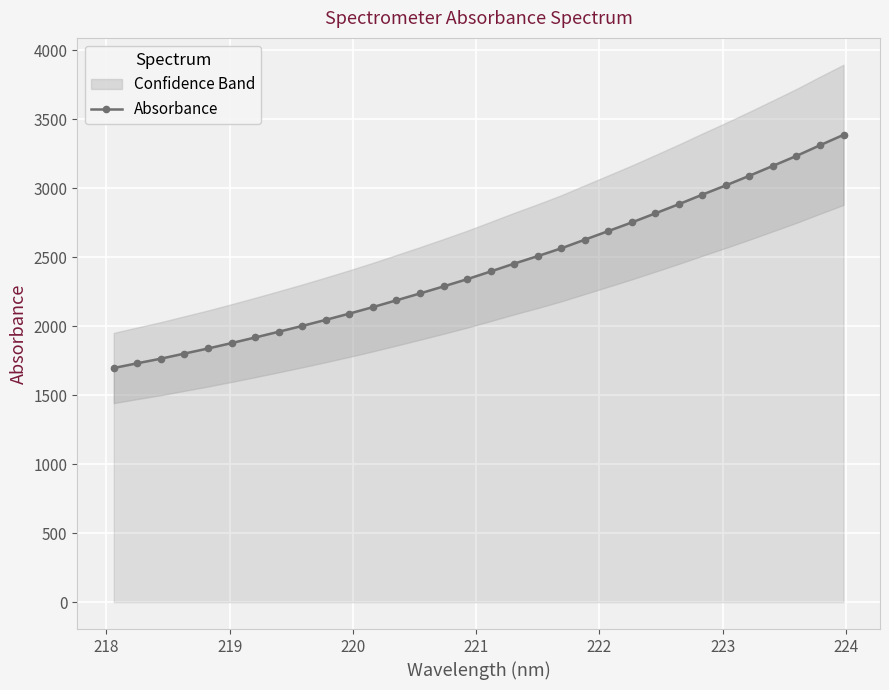

What is the lowest value of the Absorbance series?

1696.8